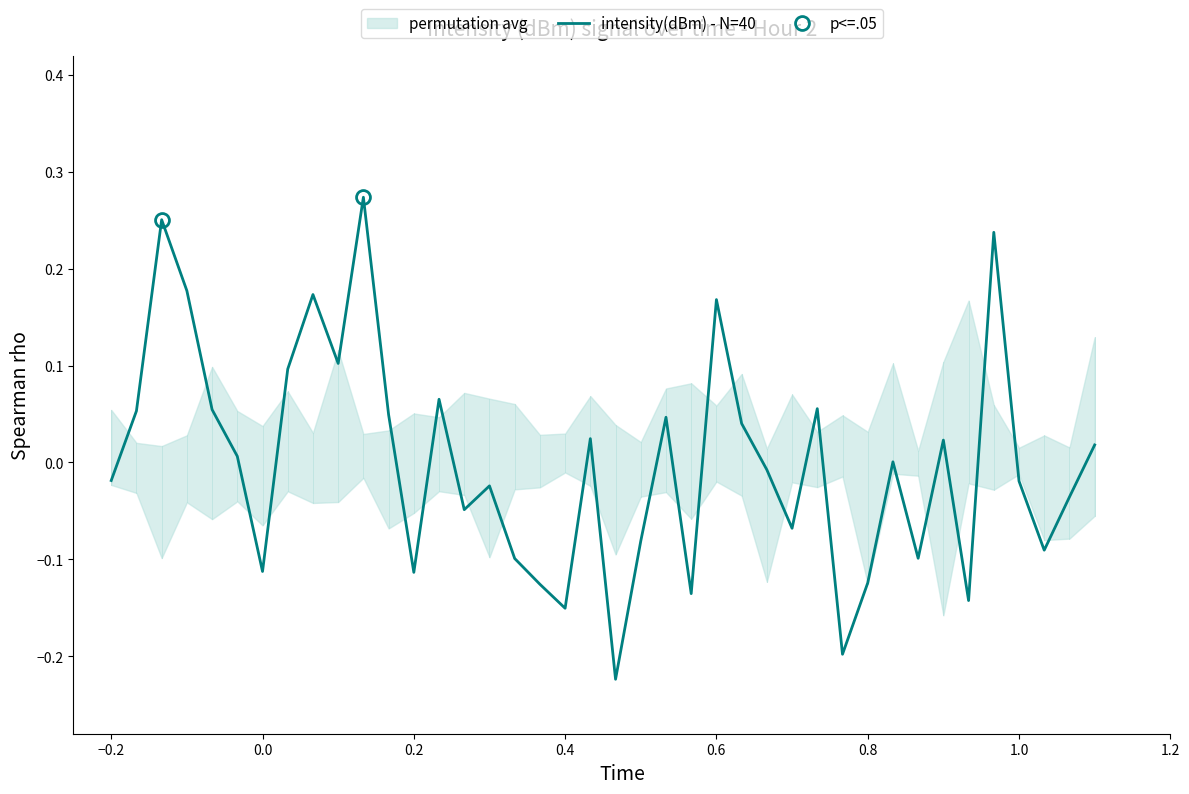

True or false: the data has more than 0 interior local peaks.

True